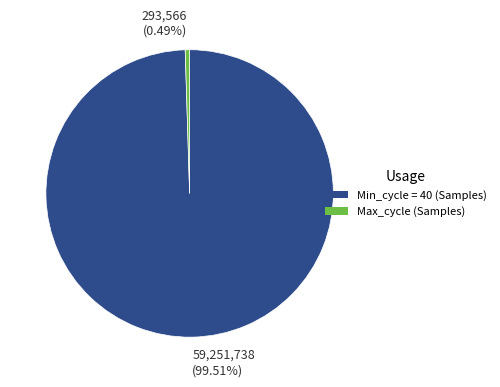

What is the largest slice in the pie chart?

59,251,738 (99.51%)